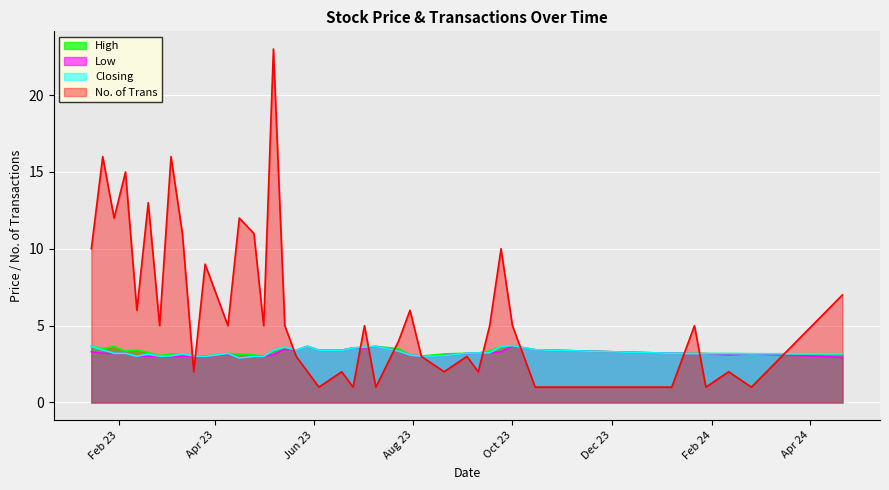

Which series has the widest spread of values?

No. of Trans